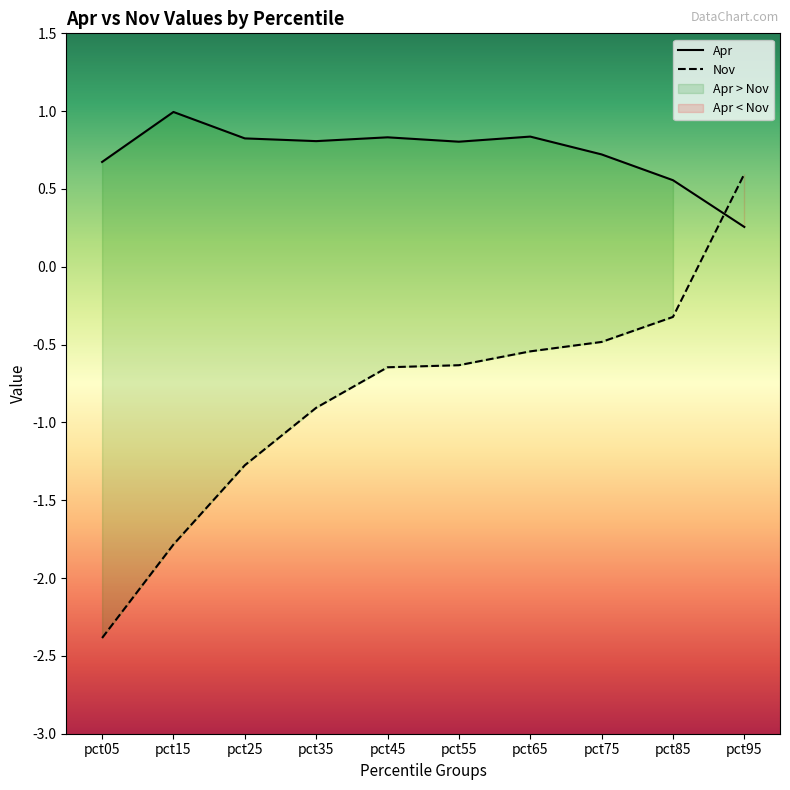

True or false: Nov has a value of 0.6 at pct95.

True